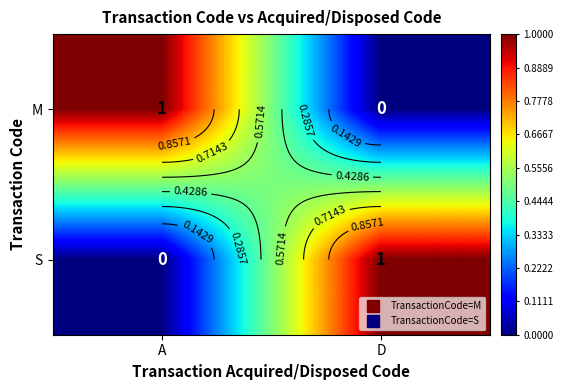

At how many categories does at least one series exceed 0?

2